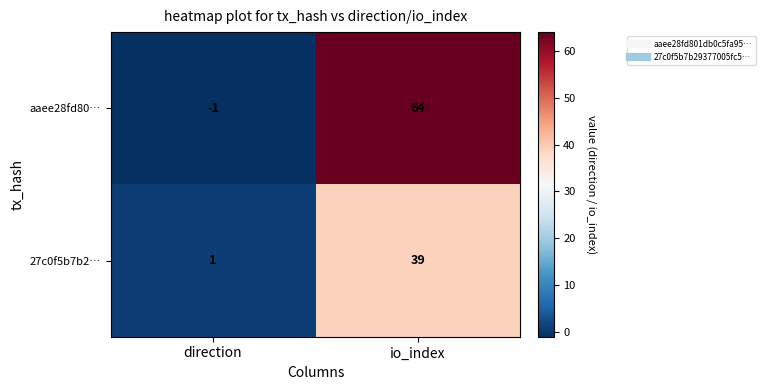

Which series has the largest range (max minus min)?

aaee28fd80…